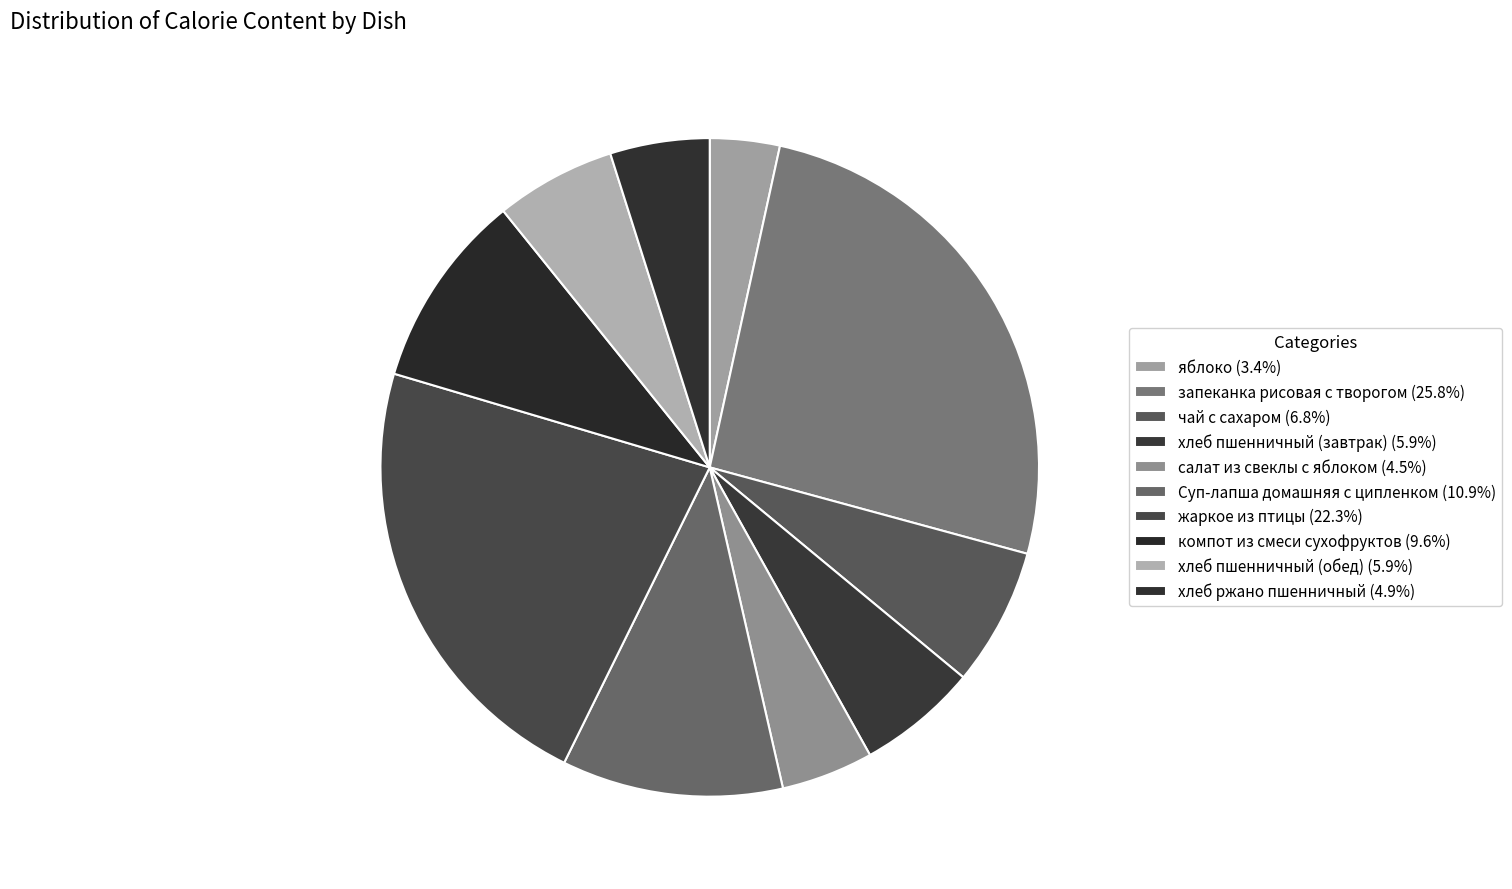

Rank the categories by value from lowest to highest.

яблоко, салат из свеклы с яблоком, хлеб ржано пшенничный, хлеб пшенничный (завтрак), хлеб пшенничный (обед), чай с сахаром, компот из смеси сухофруктов, Суп-лапша домашняя с ципленком, жаркое из птицы, запеканка рисовая с творогом